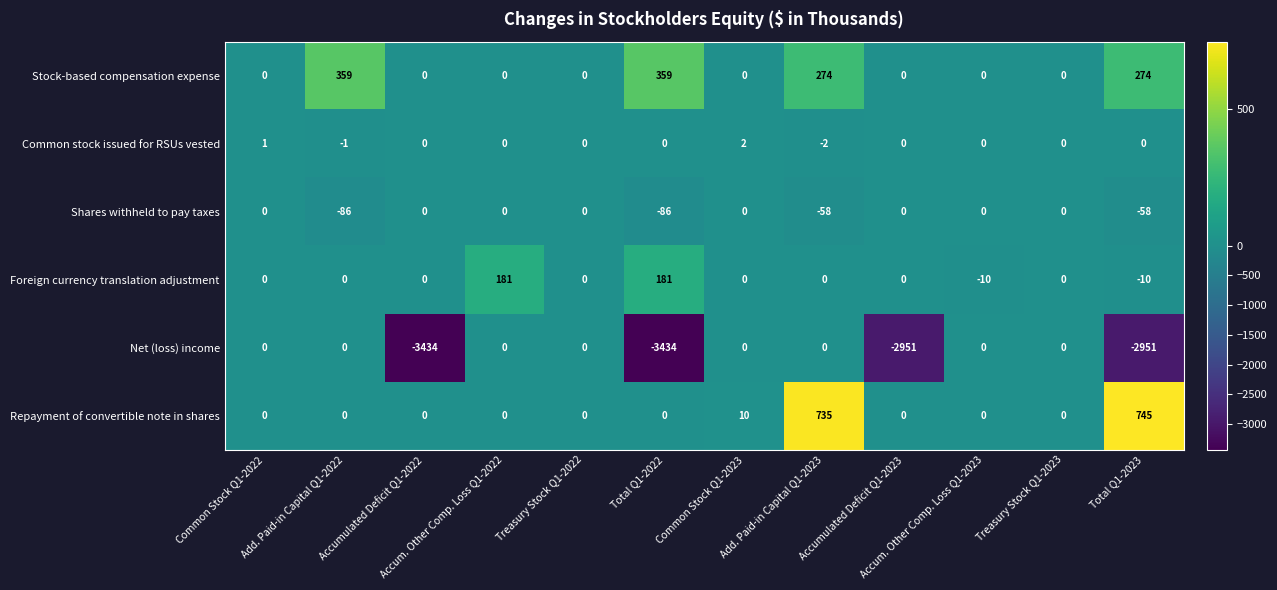

What is the sum of the Shares withheld to pay taxes values at Add. Paid-in Capital Q1-2022 and Accum. Other Comp. Loss Q1-2022?

-86